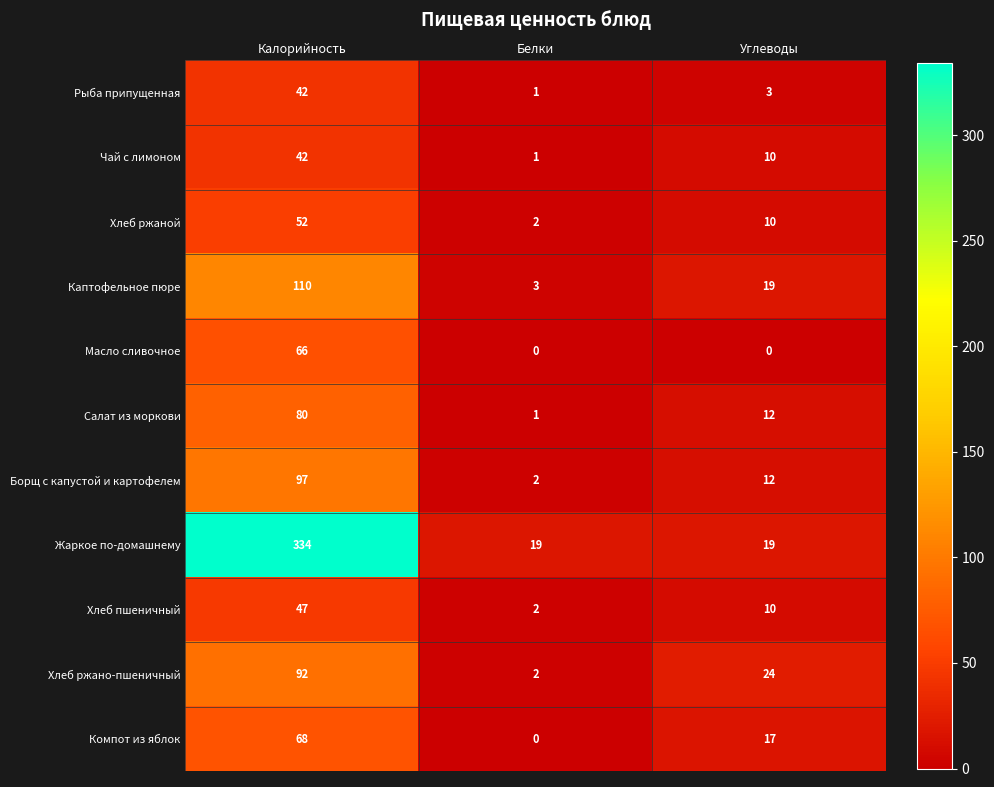

What value does the Борщ с капустой и картофелем series have at Углеводы?

12